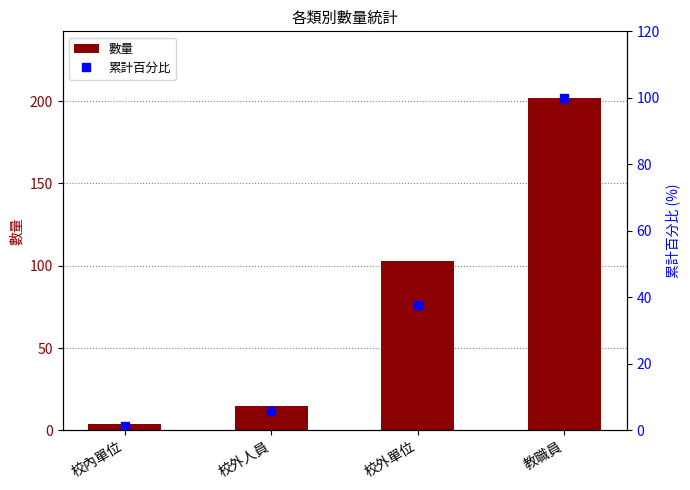

Which has a higher value, 校外人員 or 教職員?

教職員